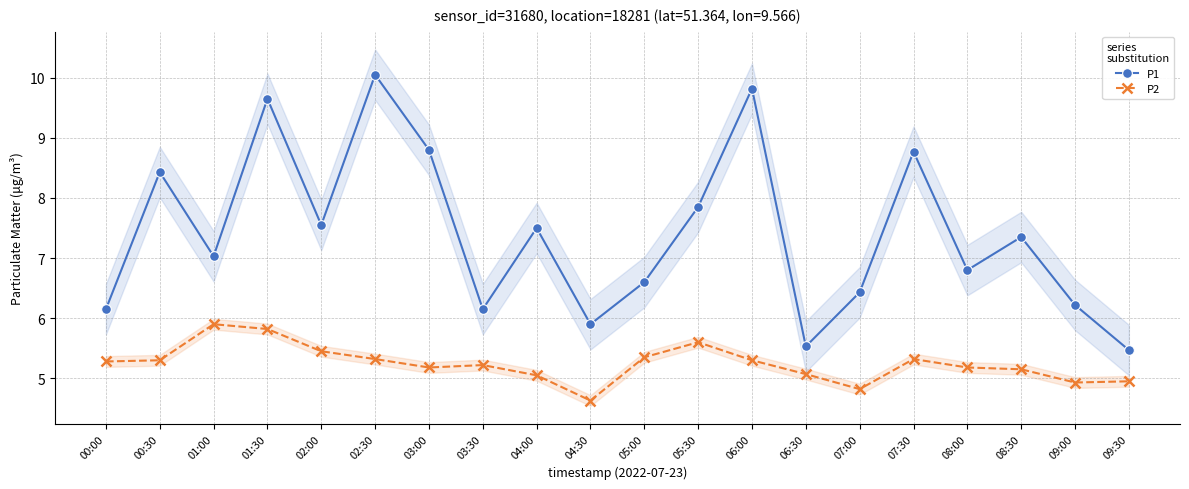

What are all the series names shown in the legend?

P1, P2